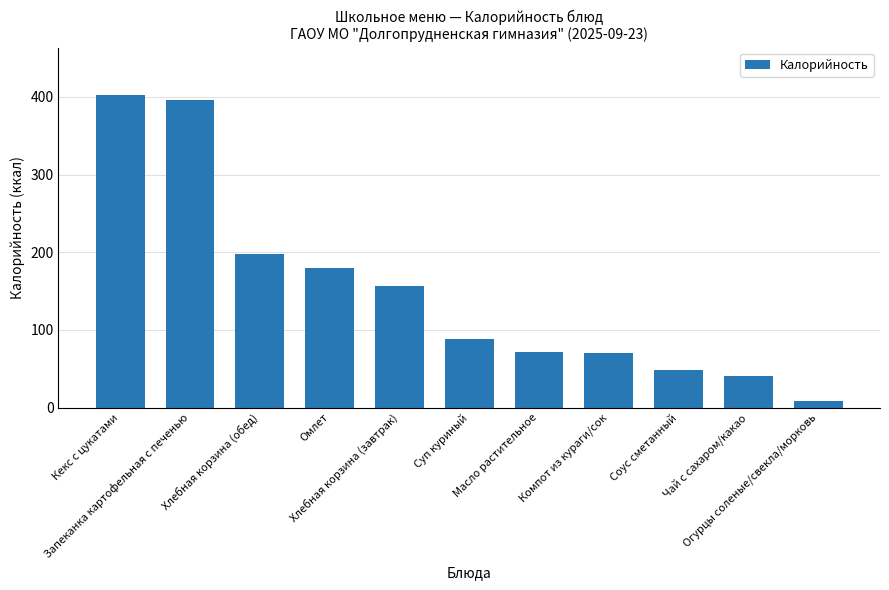

Is it true that the value at Хлебная корзина (обед) is 198?

True